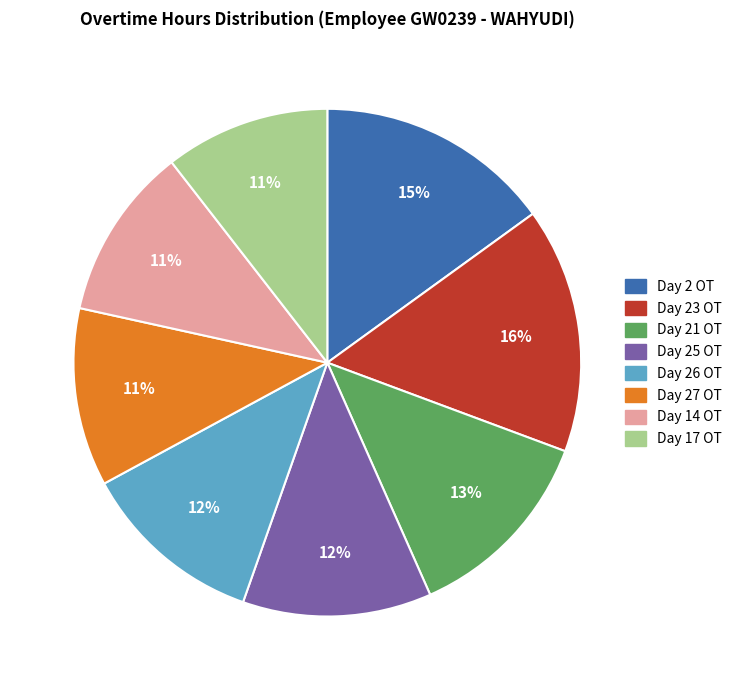

Between Day 23 OT and Day 26 OT, which is larger?

Day 23 OT